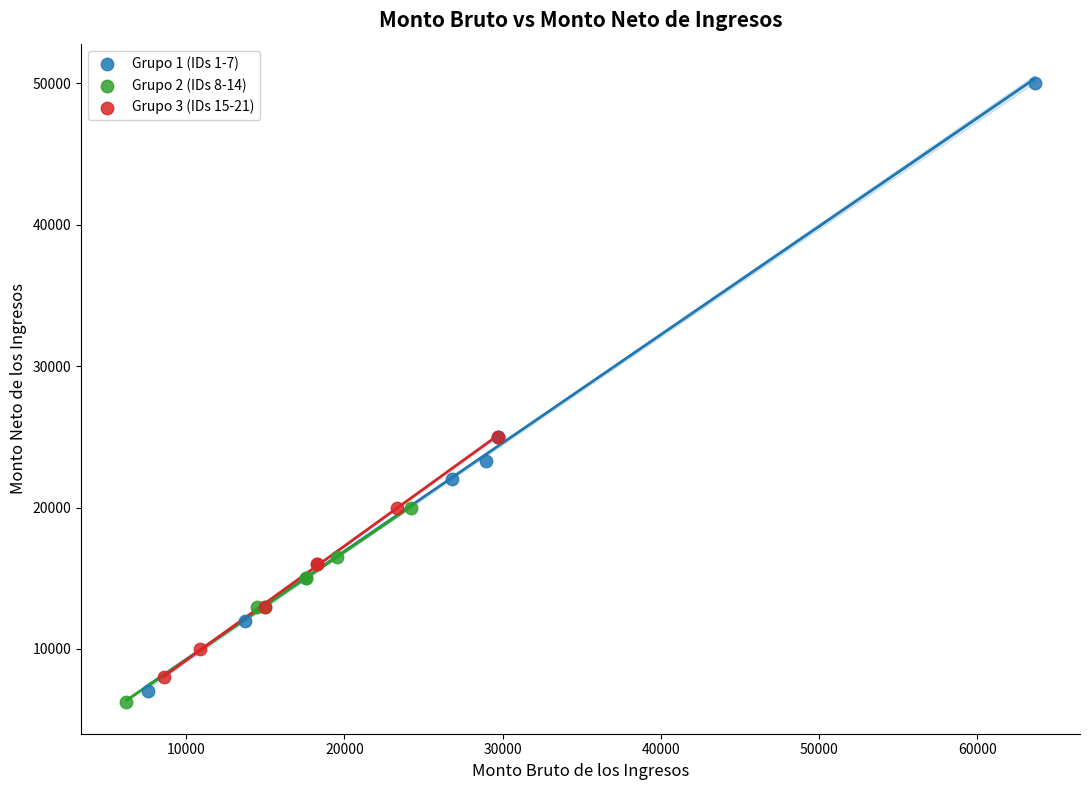

Which series has the largest Y range (max minus min)?

Grupo 1 (IDs 1-7)